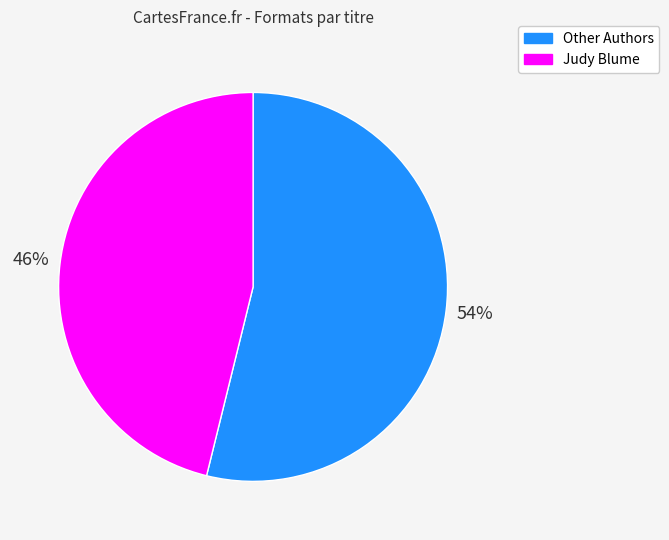

Combined, do Judy Blume and Other Authors account for over 50%?

Yes